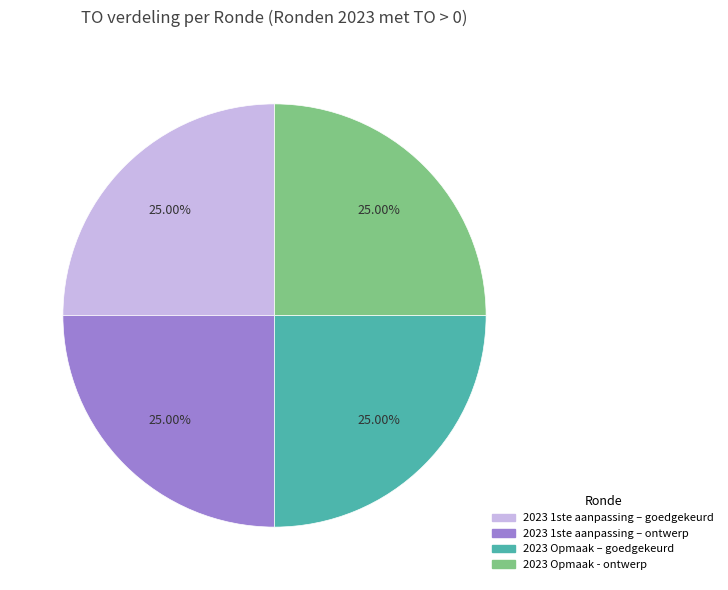

How many segments does this pie chart have?

4